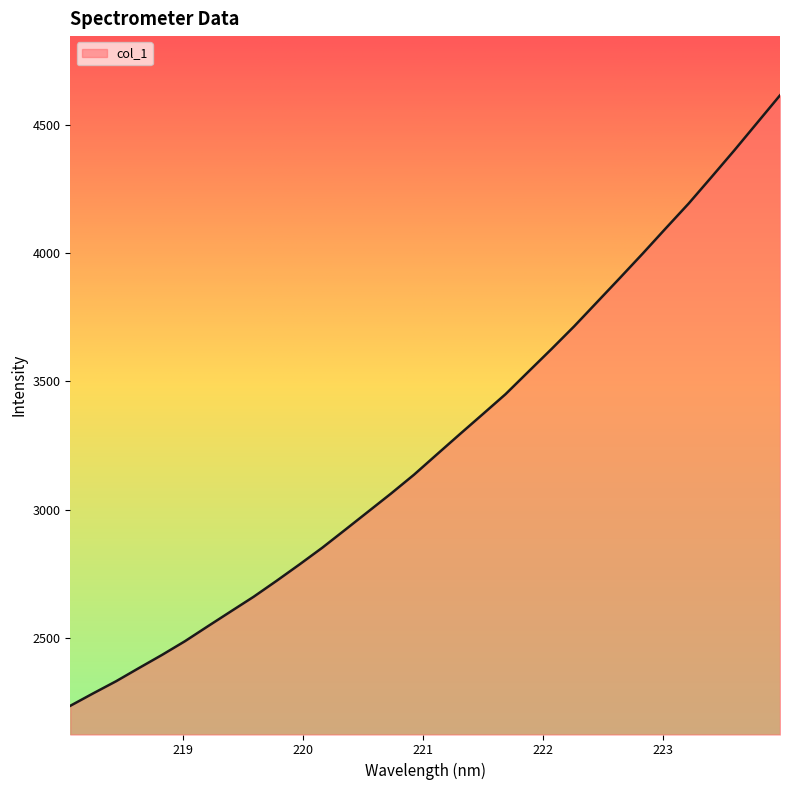

What is the difference between the maximum and minimum values?

2378.0